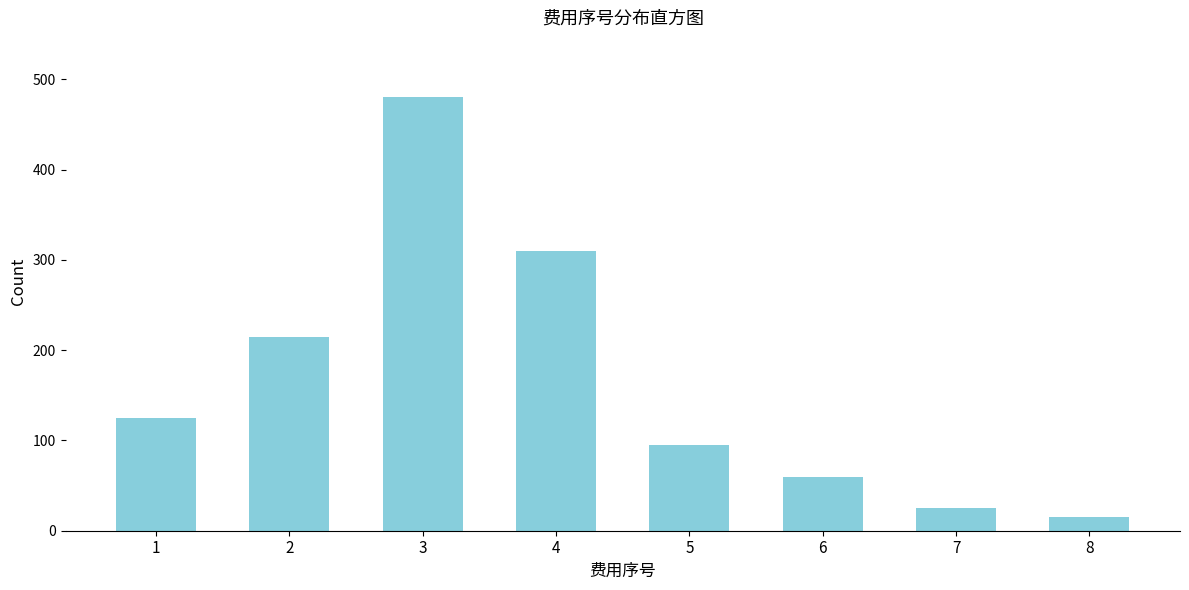

Reading left to right, what are all the values shown in this chart?

1=125	2=215	3=480	4=310	5=95	6=60	7=25	8=15